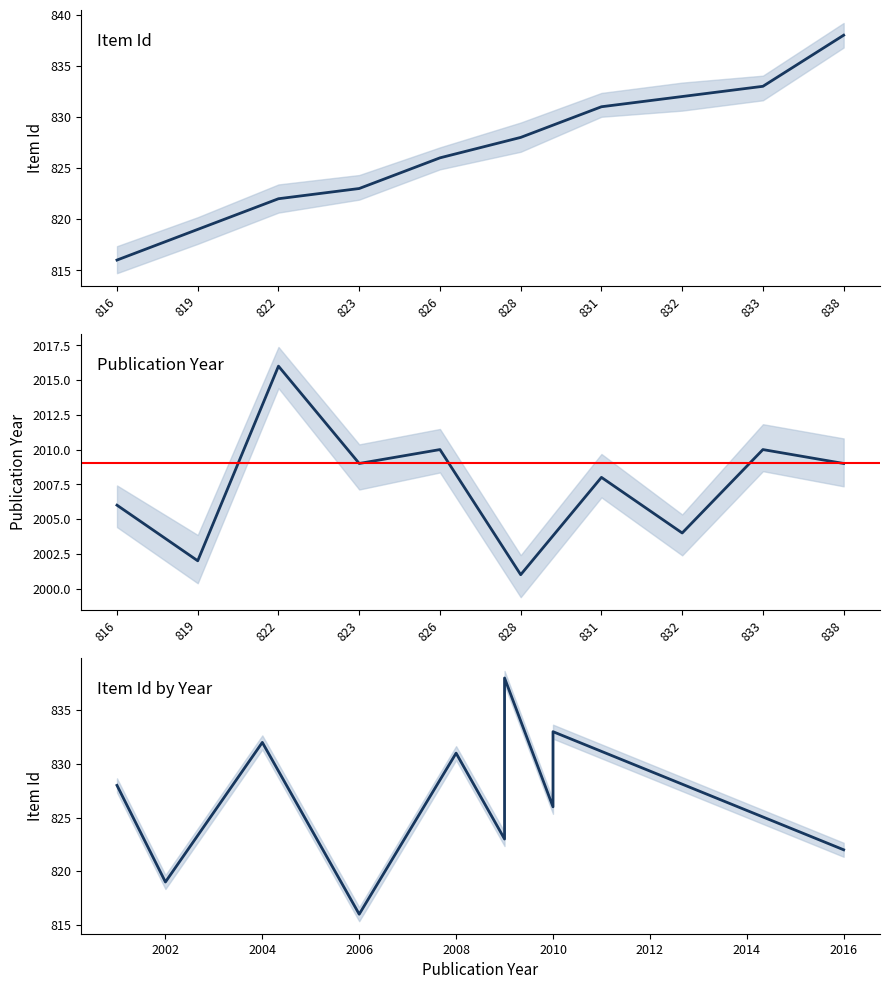

What is the average value of the Item Id series?

827